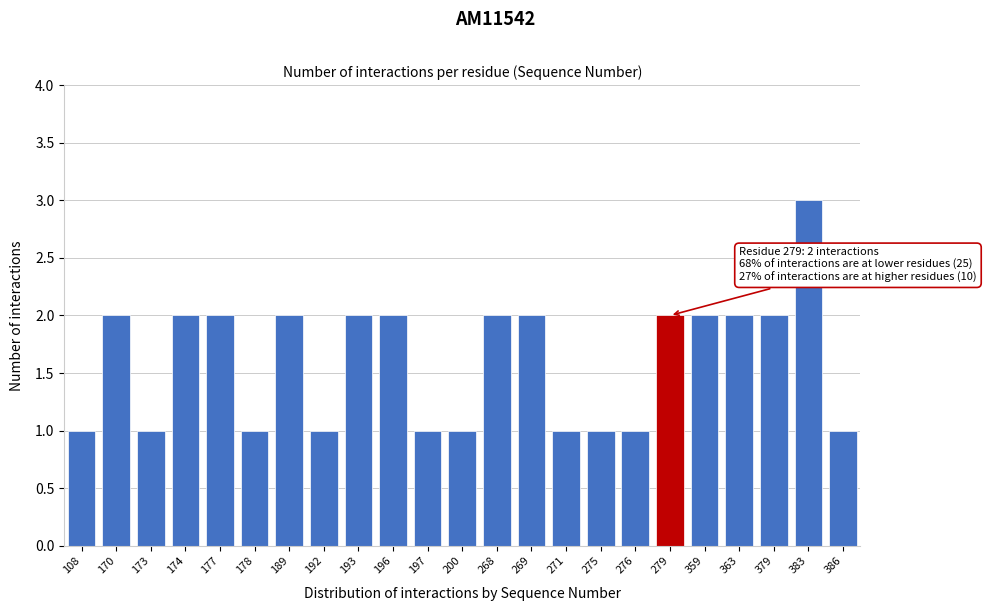

Reading right to left, what are all the values shown in this chart?

1	3	2	2	2	2	1	1	1	2	2	1	1	2	2	1	2	1	2	2	1	2	1